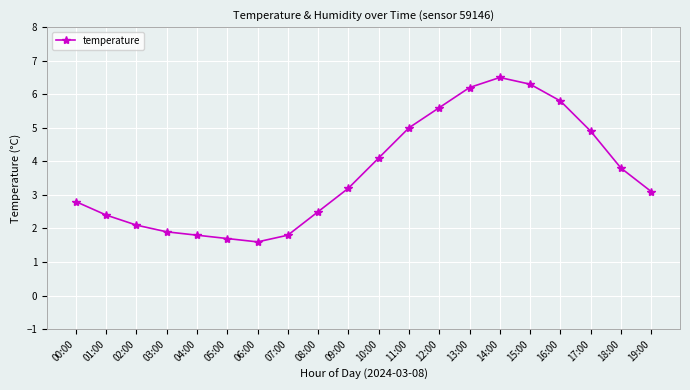

What is the change in value from 07:00 to 08:00?

+0.7